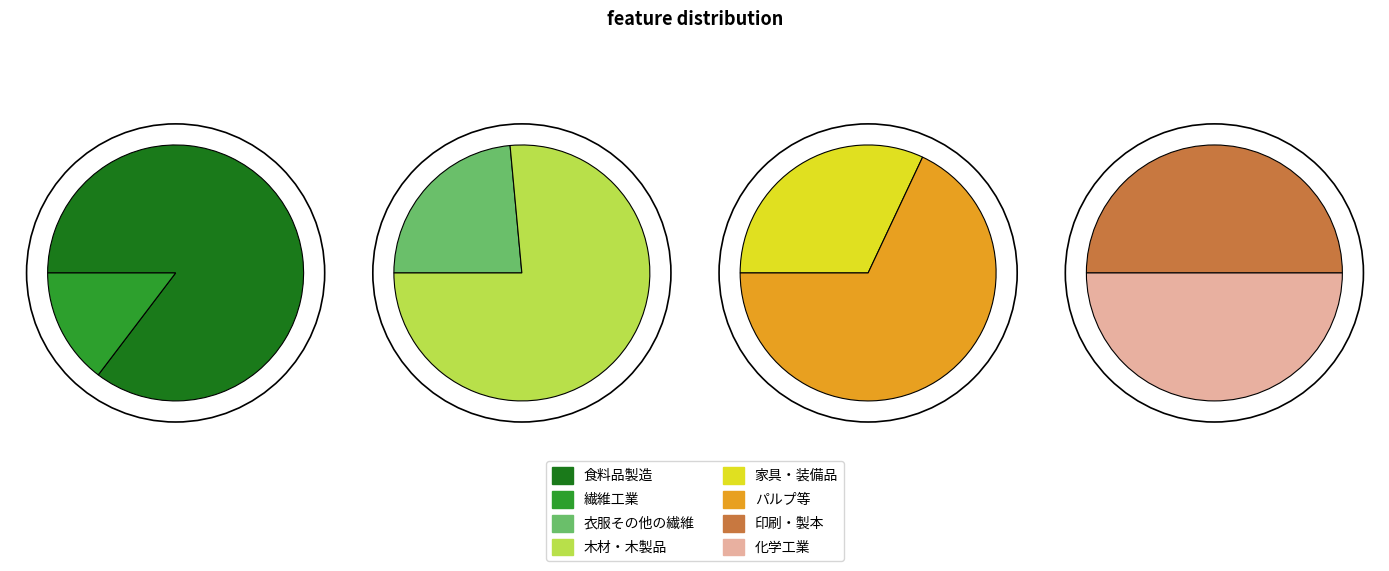

Is パルプ等 the majority of the pie?

No